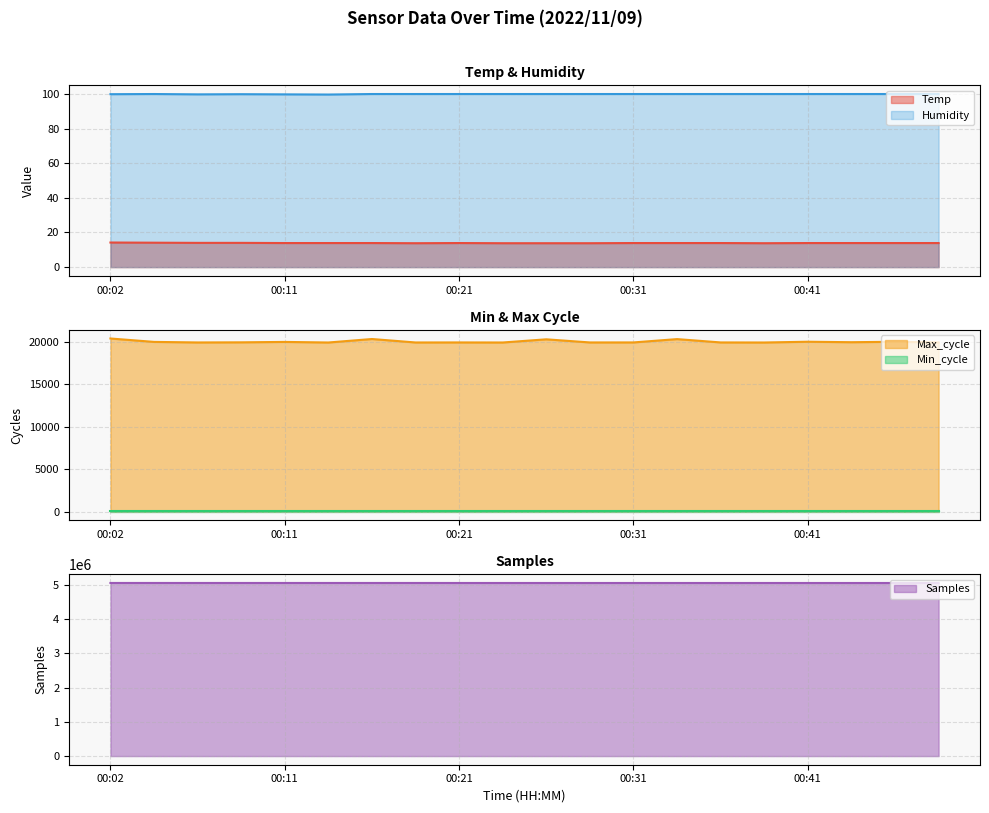

Rank the categories by Humidity value from lowest to highest.

00:14, 00:07, 00:11, 00:02, 00:09, 00:04, 00:16, 00:19, 00:21, 00:24, 00:26, 00:28, 00:31, 00:33, 00:36, 00:38, 00:41, 00:43, 00:46, 00:48